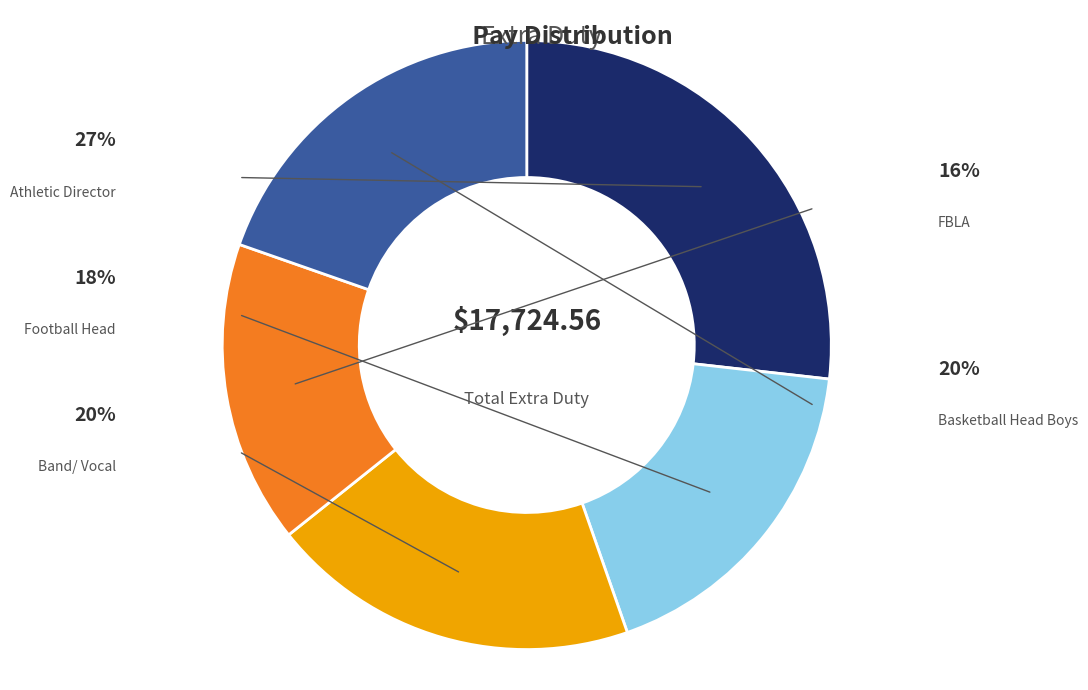

Does Athletic Director account for over 50% of the chart?

No